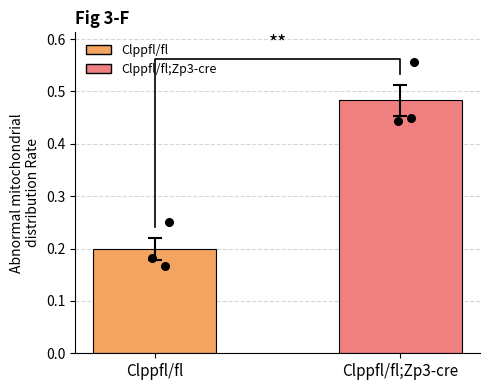

Which series has the largest total across all categories?

Clppfl/fl;Zp3-cre